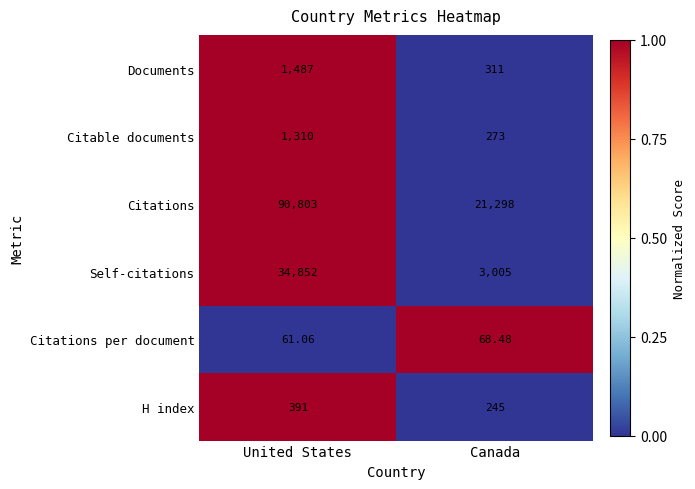

Rank the series at Canada from highest to lowest value.

Citations, Self-citations, Documents, Citable documents, H index, Citations per document